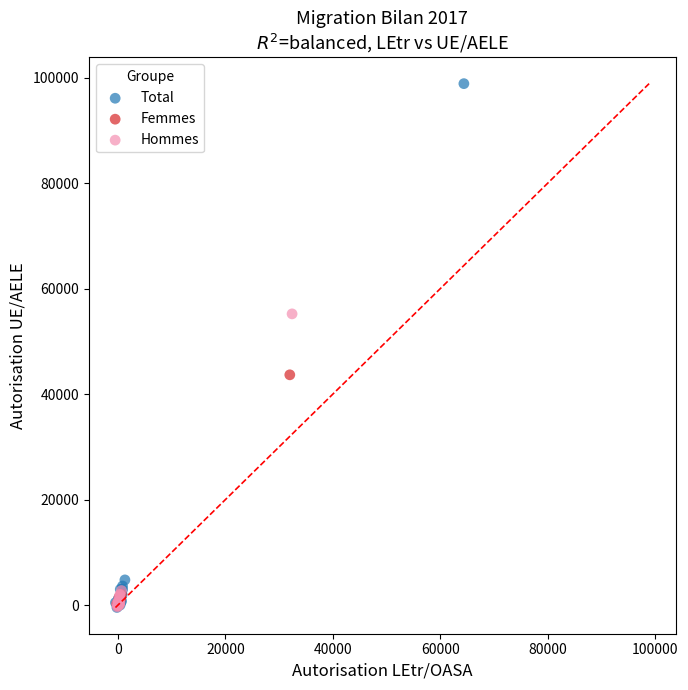

Which series reaches the maximum Y coordinate?

Total